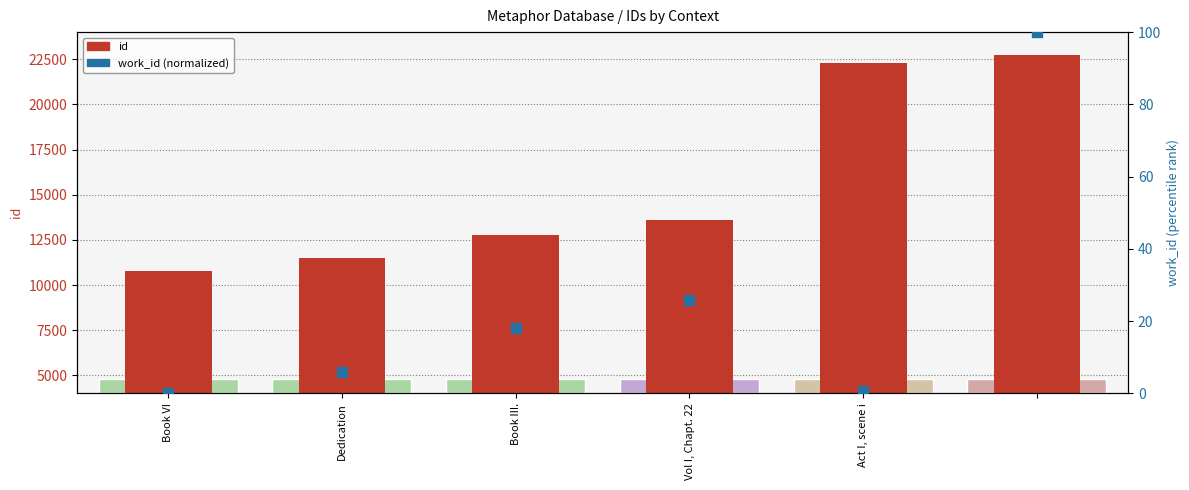

What are all the series names shown in the legend?

id, work_id (normalized)